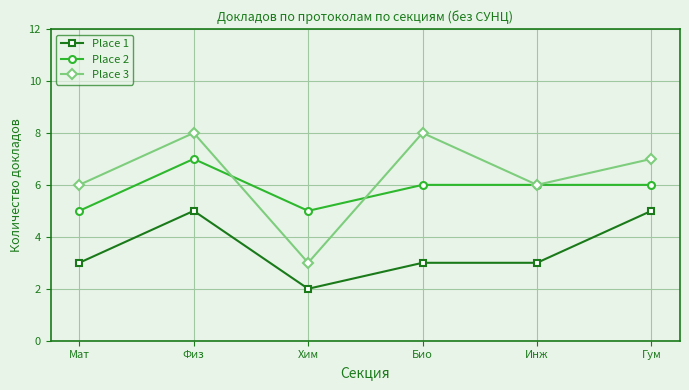

What are all the series names shown in the legend?

Place 1, Place 2, Place 3